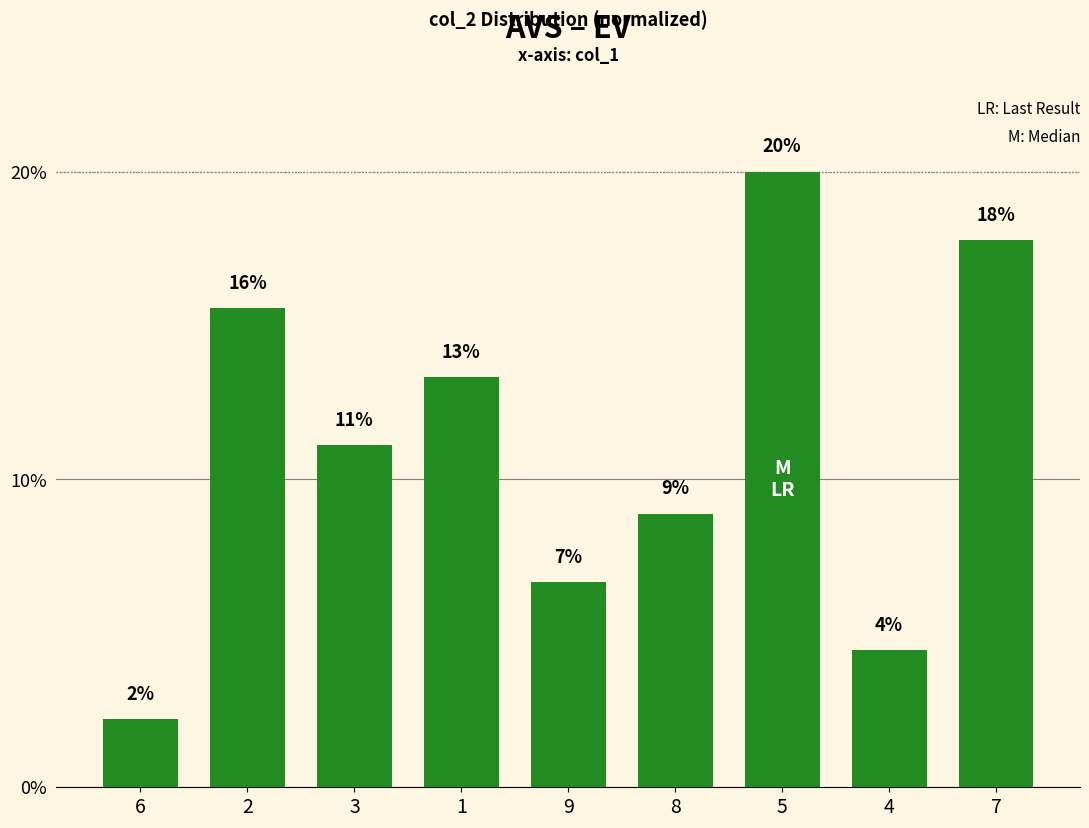

Where does the data first go above 11?

2